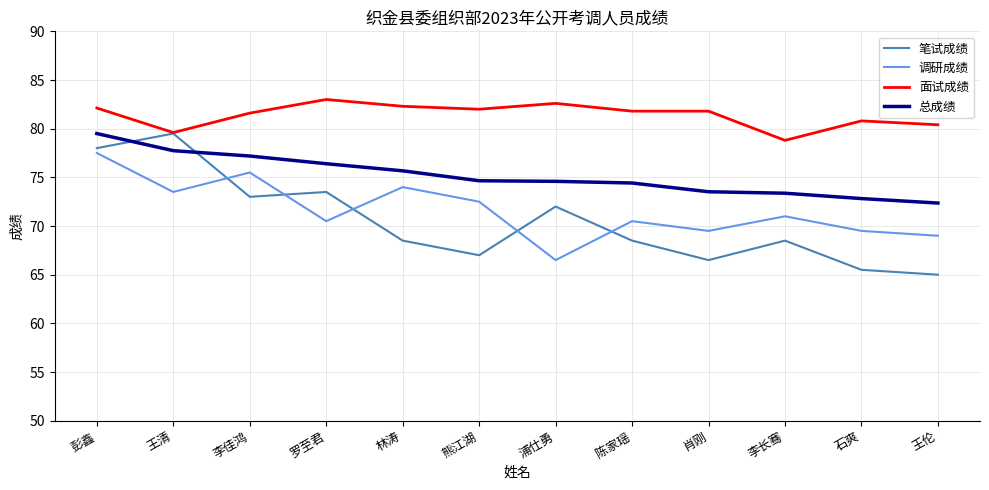

Which series has the widest spread of values?

笔试成绩